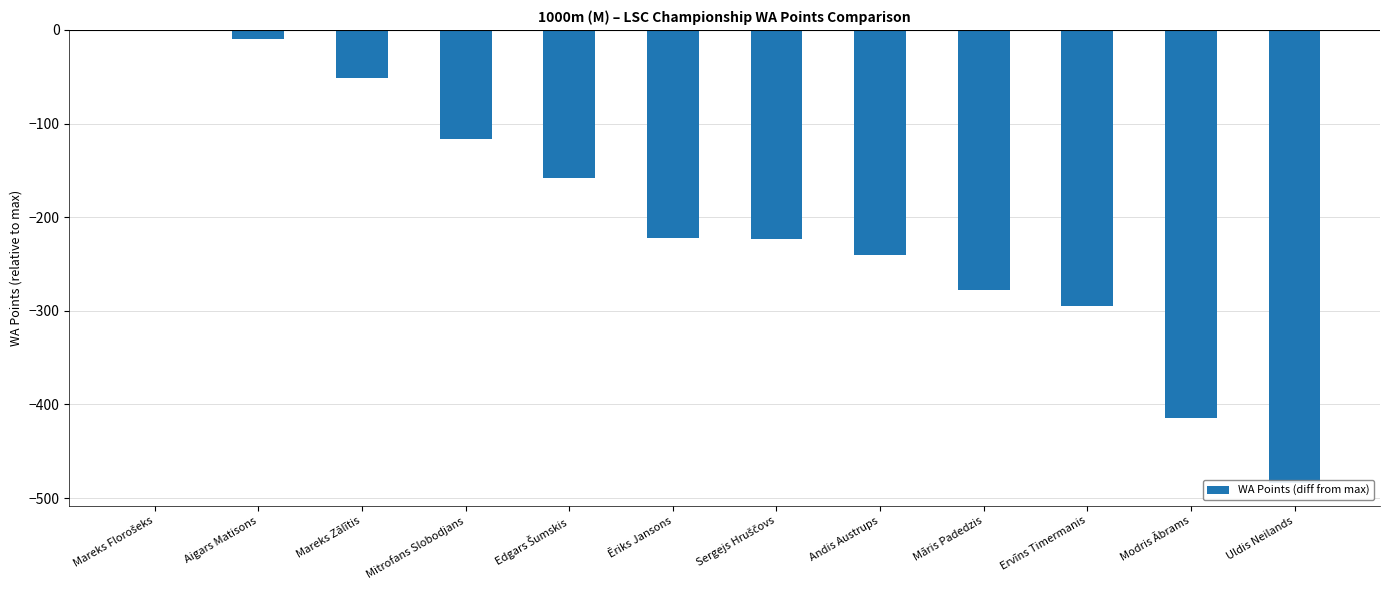

What is the average value?

-208